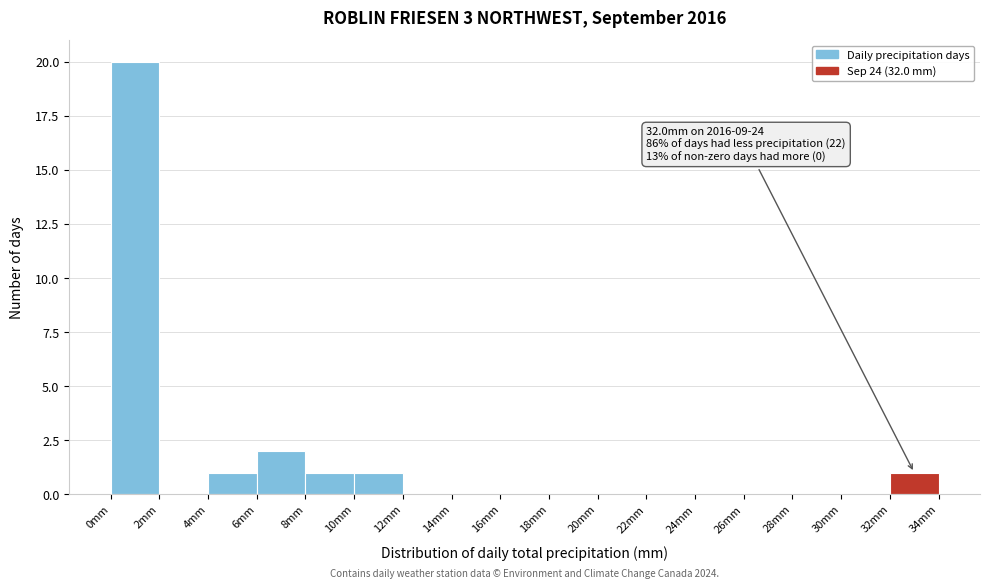

Which range on the x-axis has the tallest bar?

0 to 2